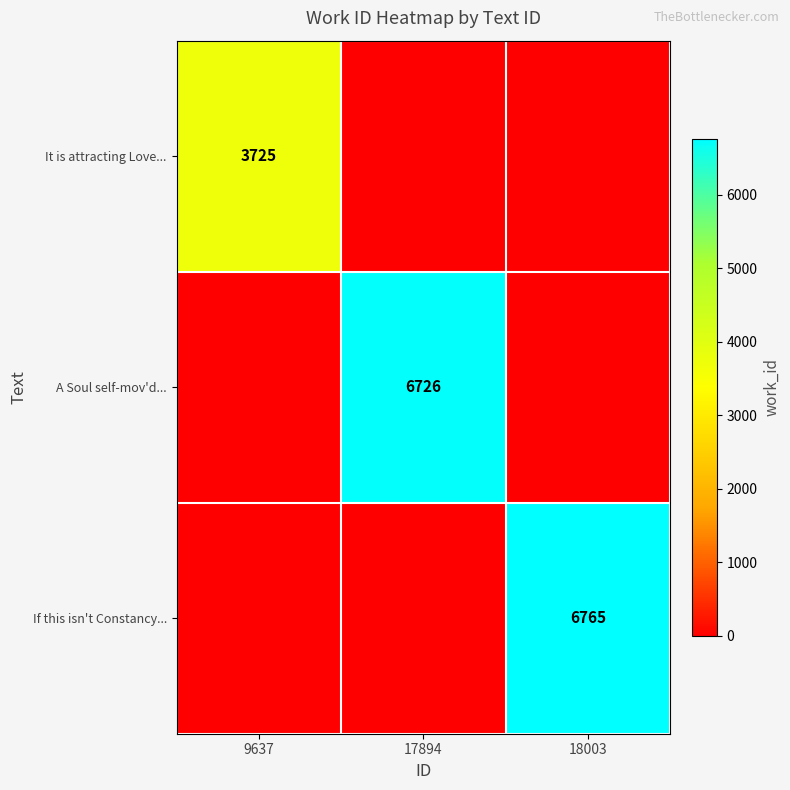

The A Soul self-mov'd... series shows 6726 at 17894. True or false?

True